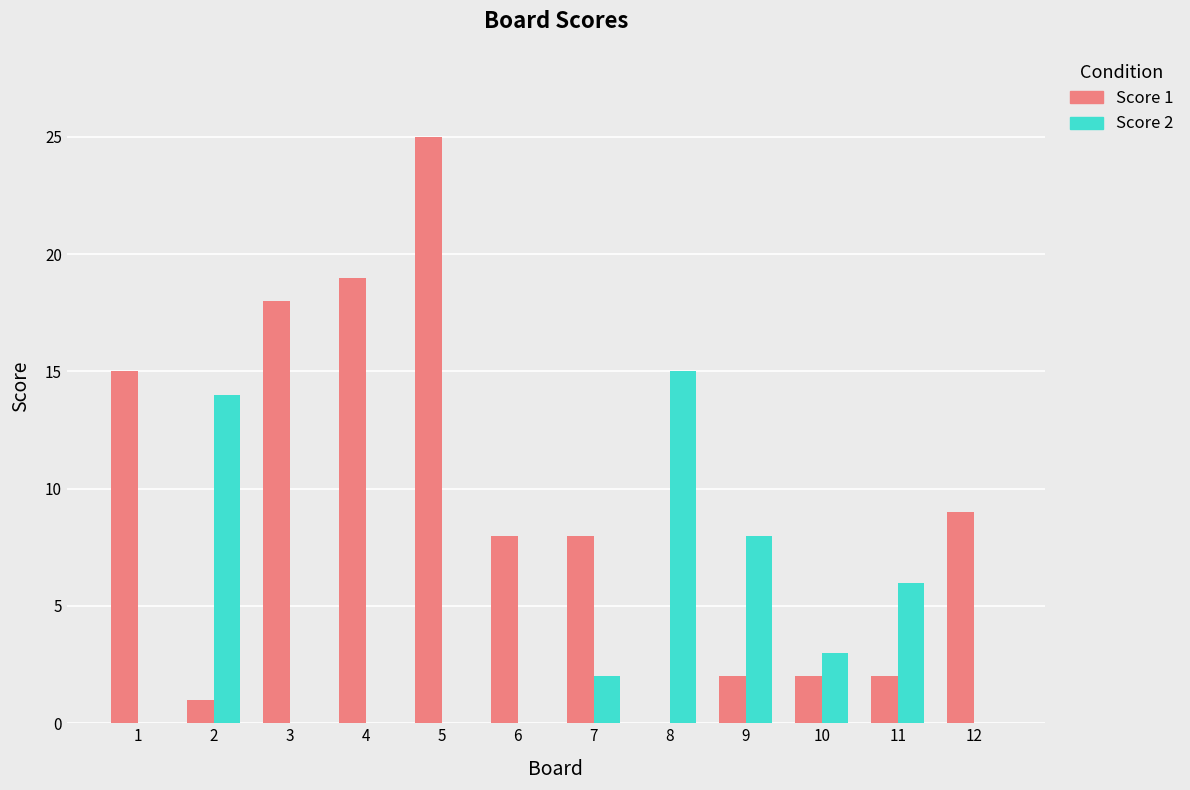

Which series changed the most between 3 and 10?

Score 1